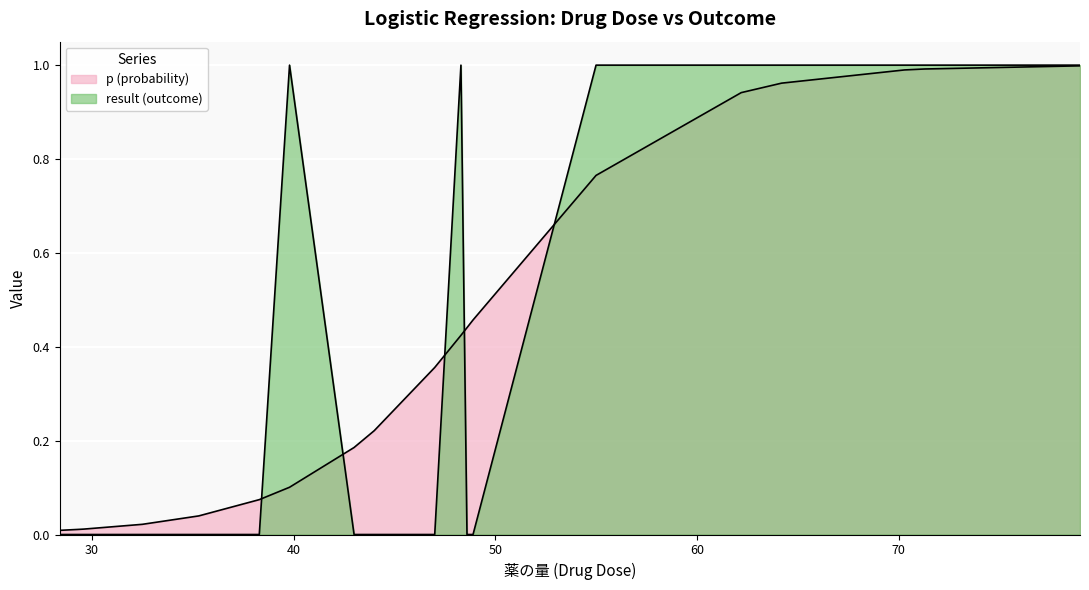

What is the difference between the second highest and second lowest values in the p (probability) series?

1.0